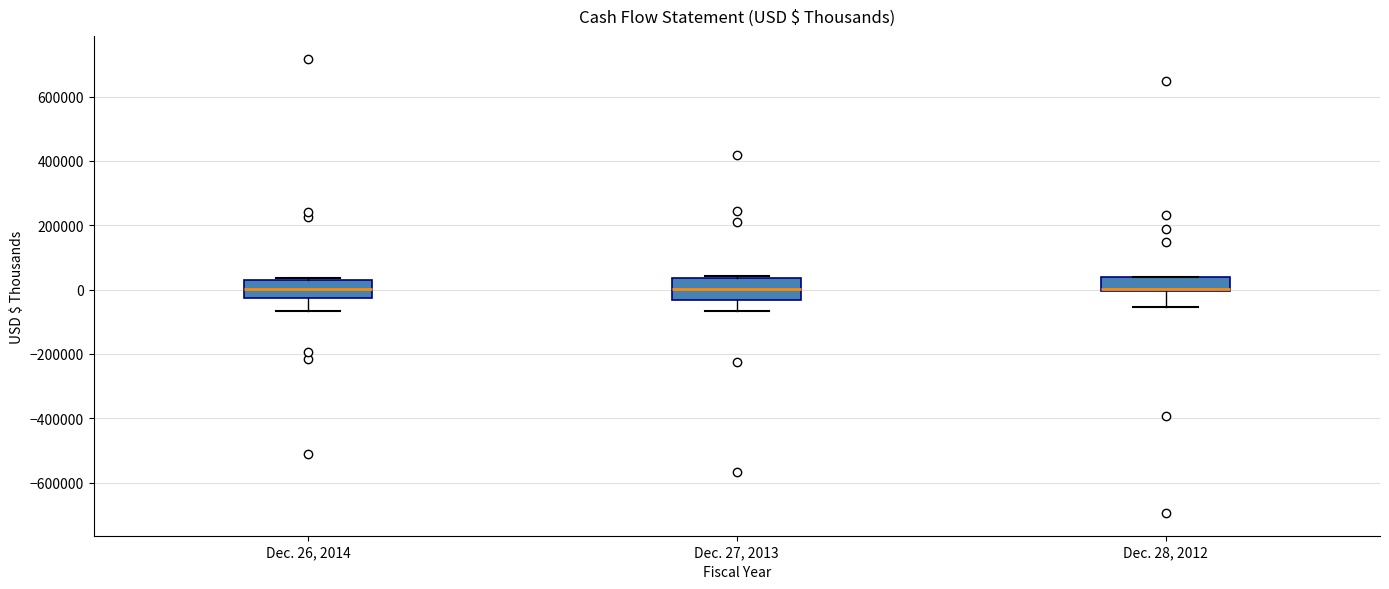

Reading left to right, transcribe this box plot: for each box, give where its median line is, the range the box spans, and where its two whiskers end, as read against the y-axis. The values are not printed on the chart, so give them approximately, as read against the axis.

Dec. 26, 2014: median 0, box -20000 to 40000, whiskers -60000 to 40000
Dec. 27, 2013: median 0, box -40000 to 40000, whiskers -60000 to 40000
Dec. 28, 2012: median 0 (drawn on the box's lower edge), box 0 to 40000, whiskers -60000 to 40000